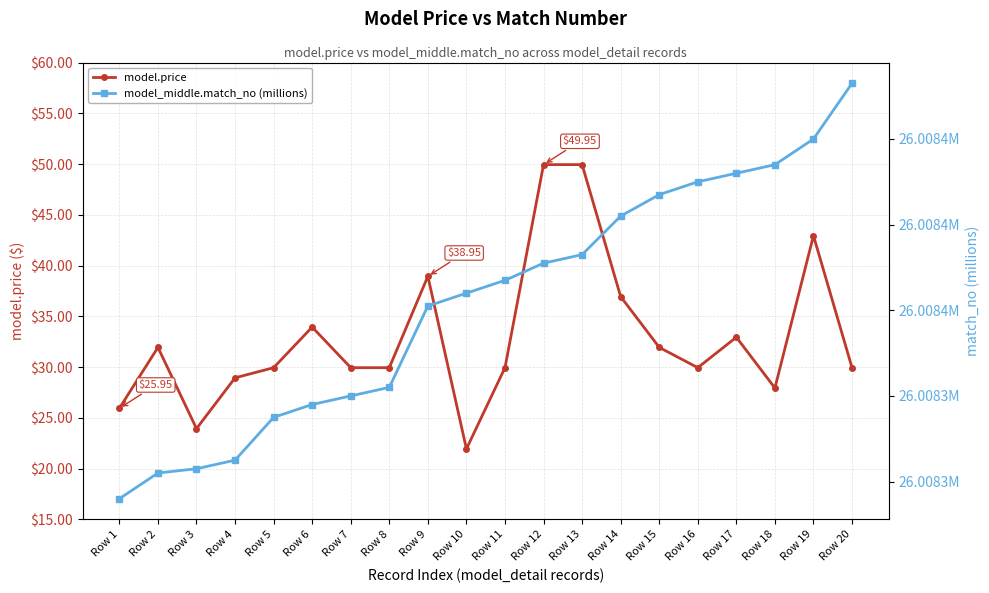

List the series in order of their peak value, lowest first.

model_middle.match_no (millions), model.price